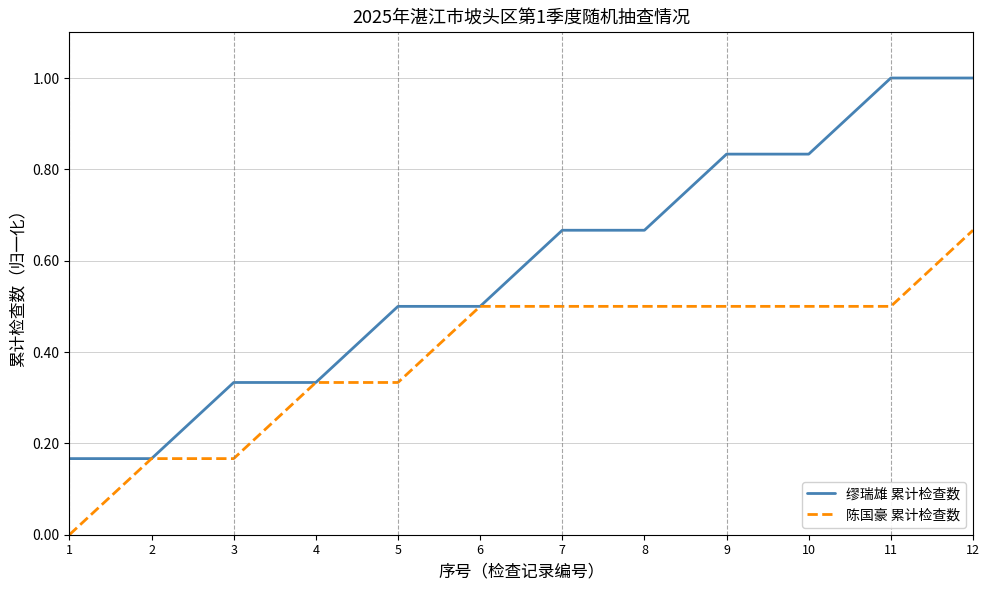

Is this an area chart (filled region under the line)?

No